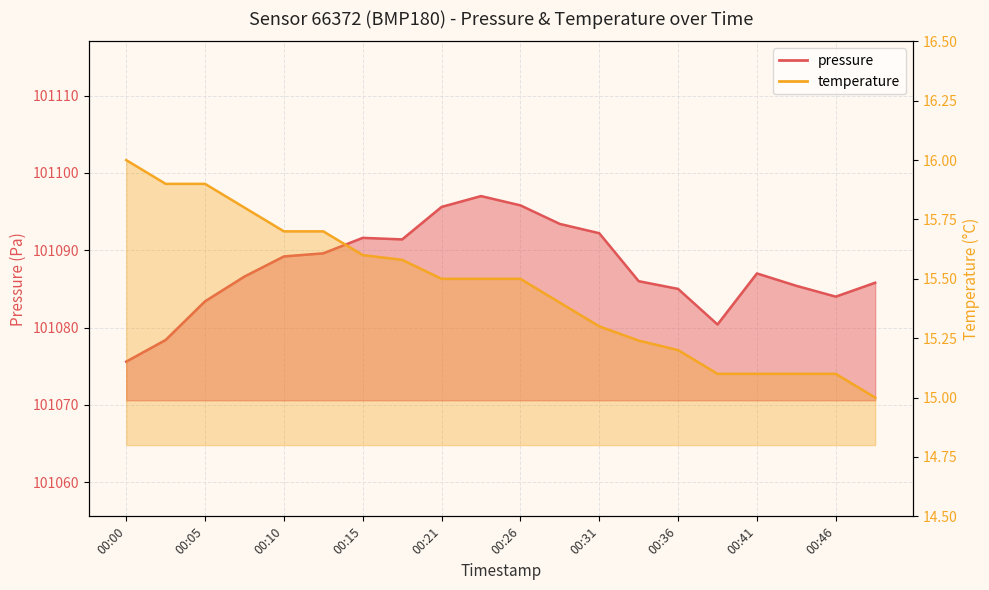

Reading left to right, transcribe all the data shown in this chart.

pressure: 00:00=101075.6	00:03=101078.4	00:05=101083.4	00:08=101086.6	00:10=101089.2	00:13=101089.6	00:15=101091.6	00:18=101091.4	00:21=101095.6	00:23=101097.0	00:26=101095.8	00:28=101093.4	00:31=101092.2	00:33=101086.0	00:36=101085.0	00:39=101080.4	00:41=101087.0	00:44=101085.4	00:46=101084.0	00:49=101085.8
temperature: 00:00=16.0	00:03=15.9	00:05=15.9	00:08=15.8	00:10=15.7	00:13=15.7	00:15=15.6	00:18=15.6	00:21=15.5	00:23=15.5	00:26=15.5	00:28=15.4	00:31=15.3	00:33=15.2	00:36=15.2	00:39=15.1	00:41=15.1	00:44=15.1	00:46=15.1	00:49=15.0